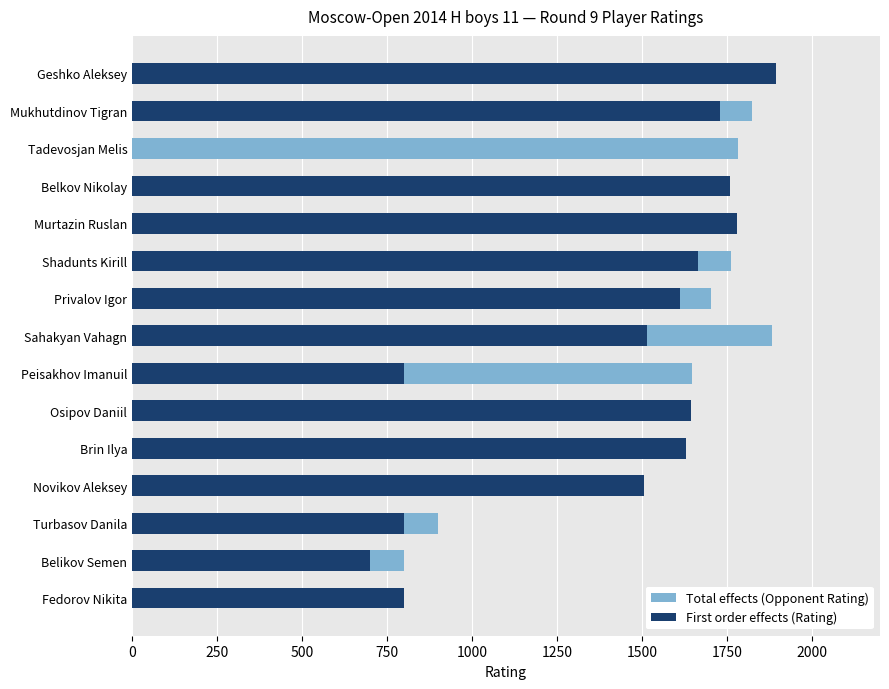

Does the chart contain stacked bars?

No